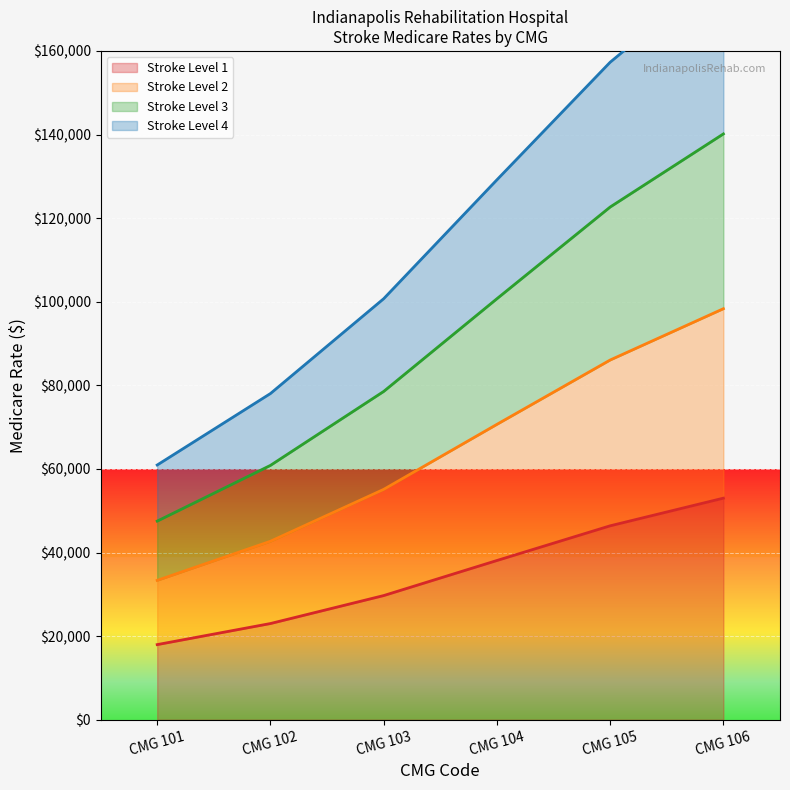

The value of Stroke Level 1 at CMG 105 is 46392.3. True or false?

True